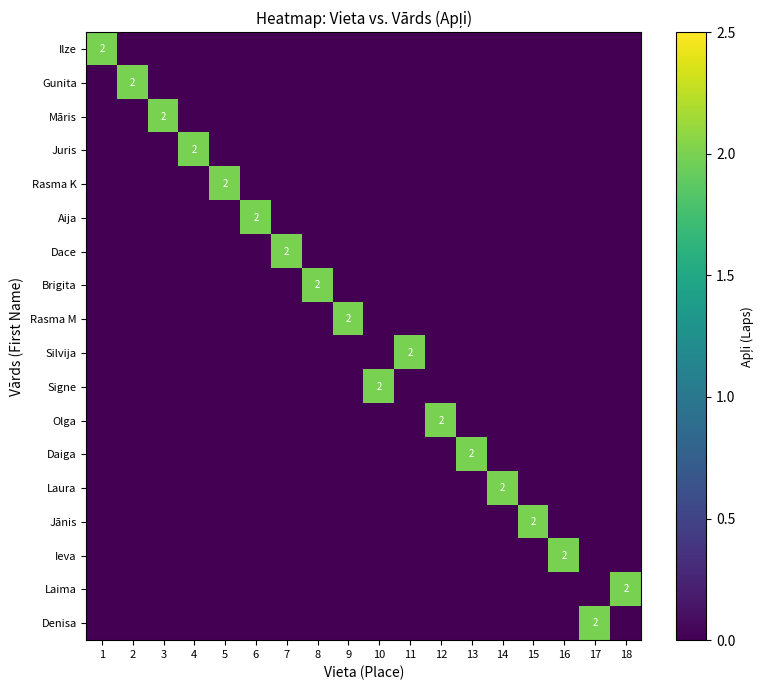

What is the difference between the Rasma K values at 5 and 3?

2